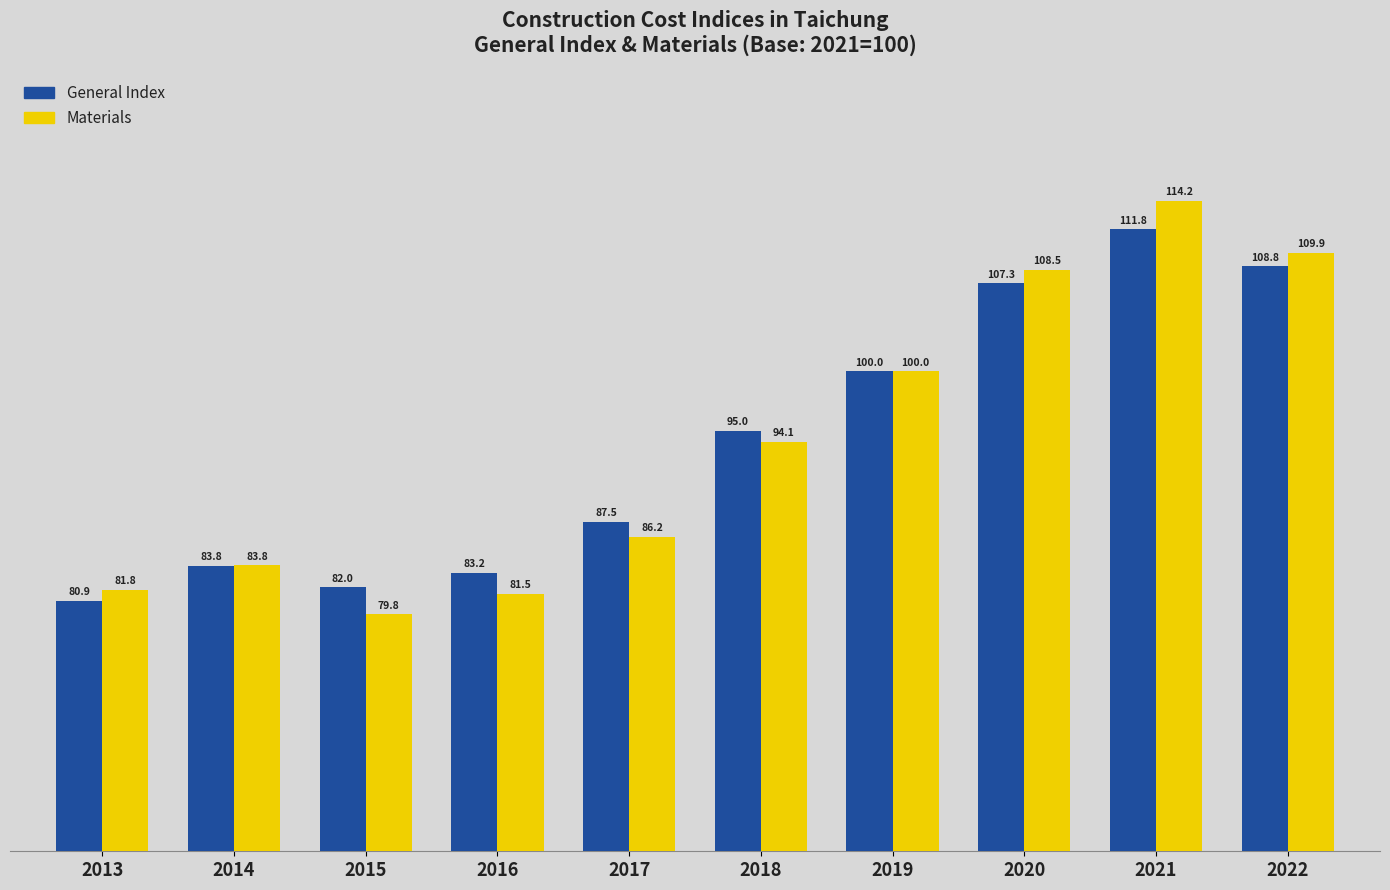

Where is General Index nearest to the value 96?

2018